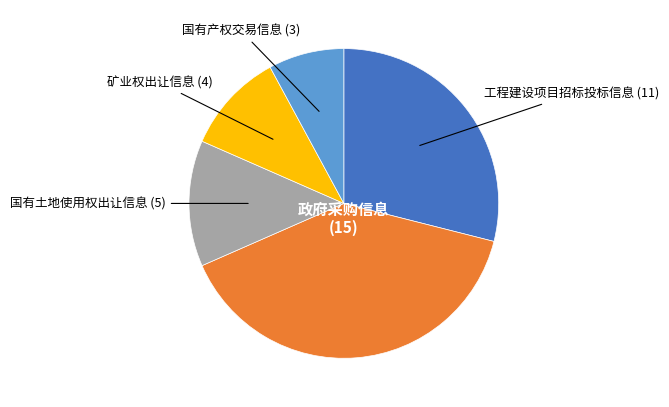

Does any single category account for the majority?

No